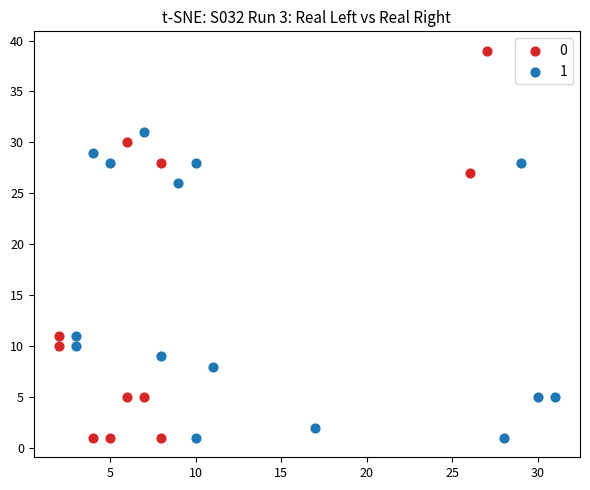

Which series reaches the maximum Y coordinate?

0